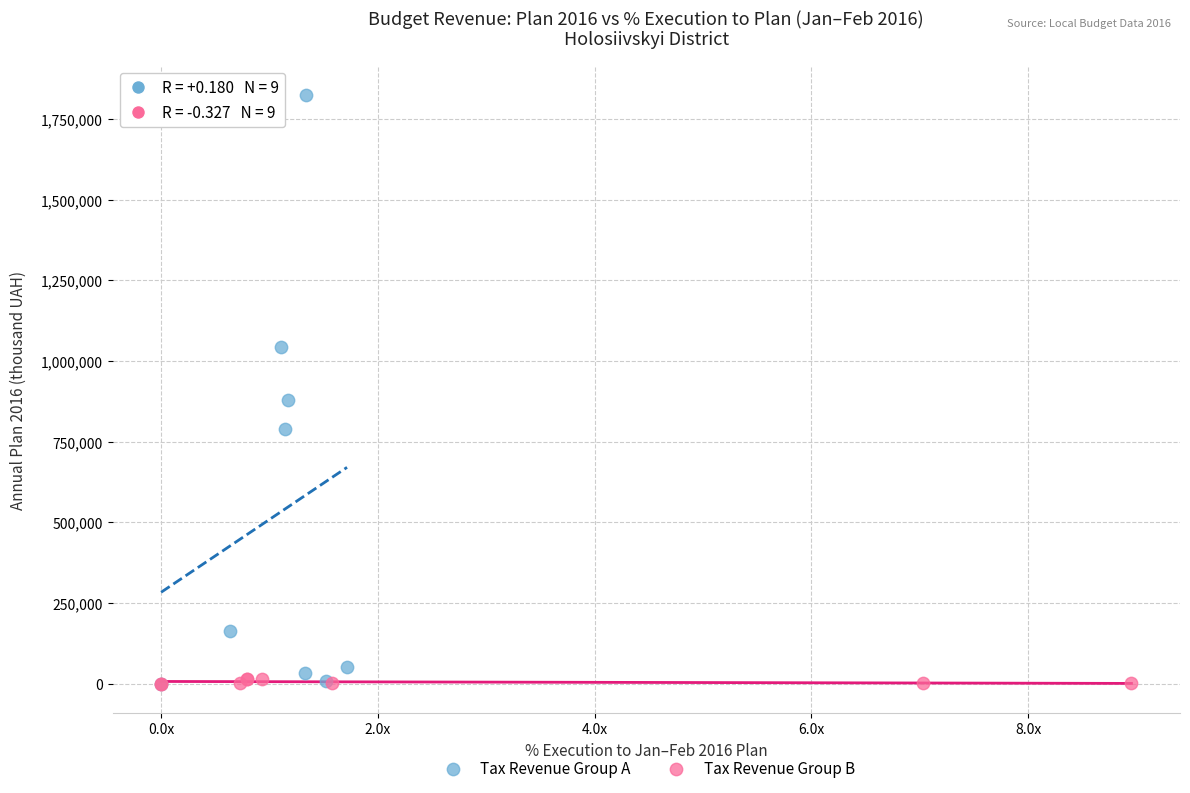

Which series has the widest spread of Y values?

Tax Revenue Group A